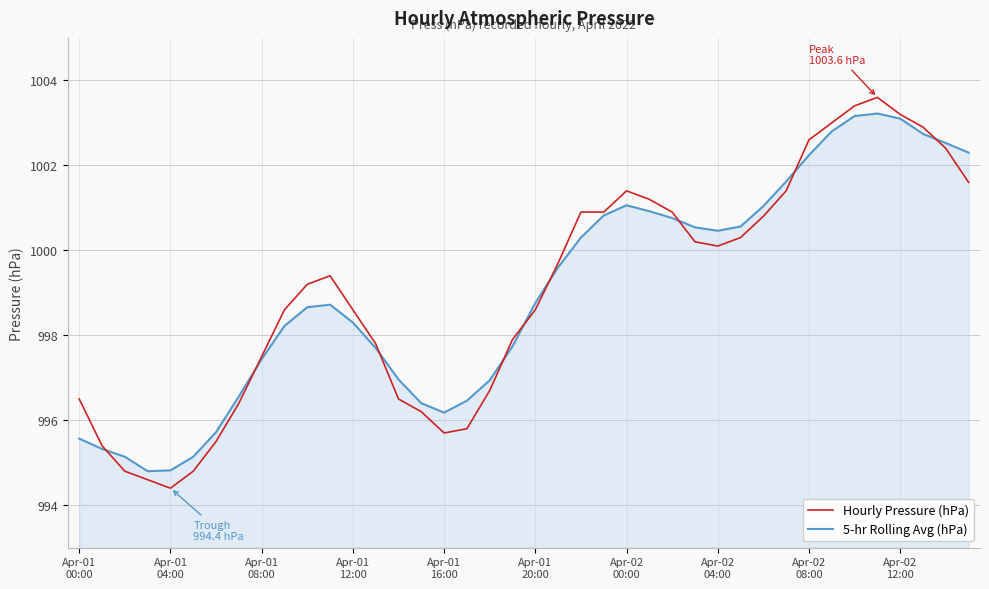

What is the minimum value for 5-hr Rolling Avg (hPa)?

994.8